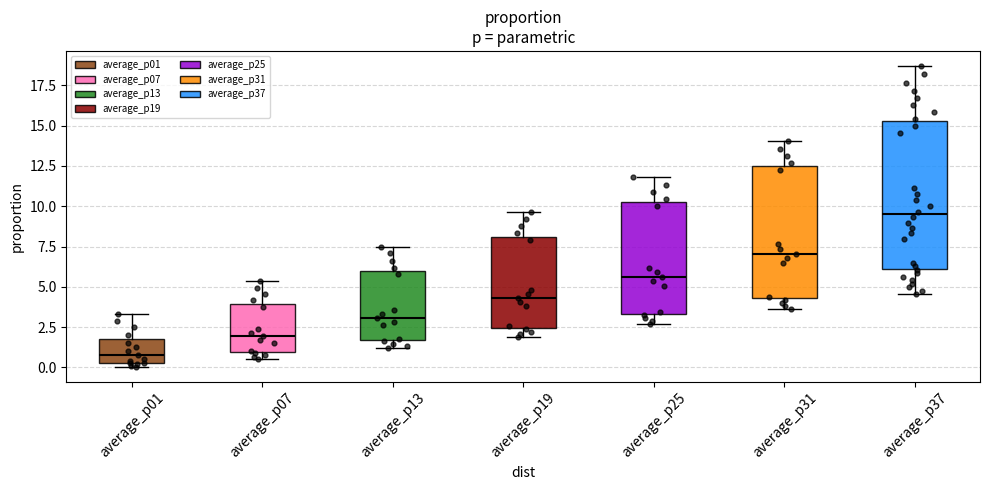

Reading left to right, transcribe this box plot: for each box, give where its median line is, the range the box spans, and where its two whiskers end, as read against the y-axis. The values are not printed on the chart, so give them approximately, as read against the axis.

average_p01: median 1.0, box 0.5 to 2.0, whiskers 0.0 to 3.5
average_p07: median 2.0, box 1.0 to 4.0, whiskers 0.5 to 5.5
average_p13: median 3.0, box 1.5 to 6.0, whiskers 1.0 to 7.5
average_p19: median 4.5, box 2.5 to 8.0, whiskers 2.0 to 9.5
average_p25: median 5.5, box 3.5 to 10.0, whiskers 2.5 to 12.0
average_p31: median 7.0, box 4.5 to 12.5, whiskers 3.5 to 14.0
average_p37: median 9.5, box 6.0 to 15.5, whiskers 4.5 to 18.5